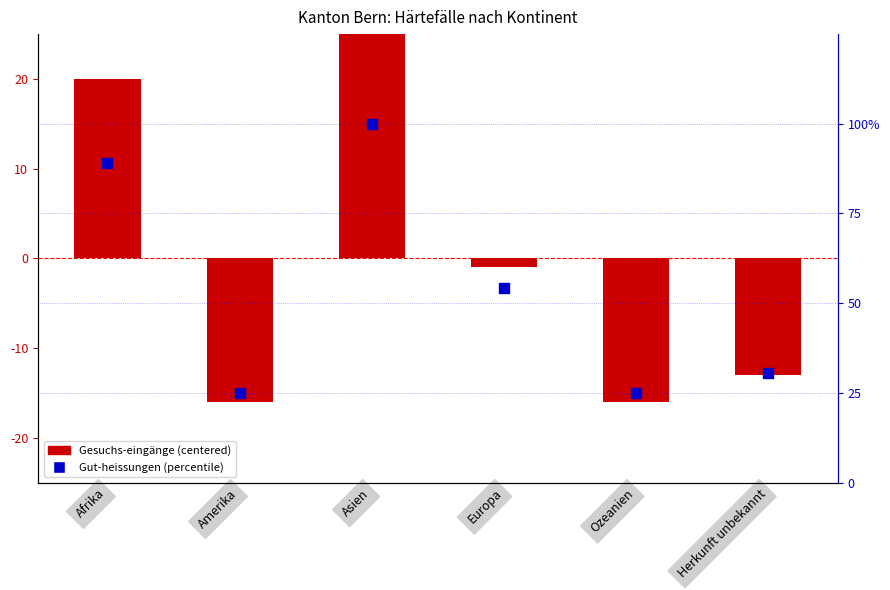

At which category is the sum across all series the highest?

Asien